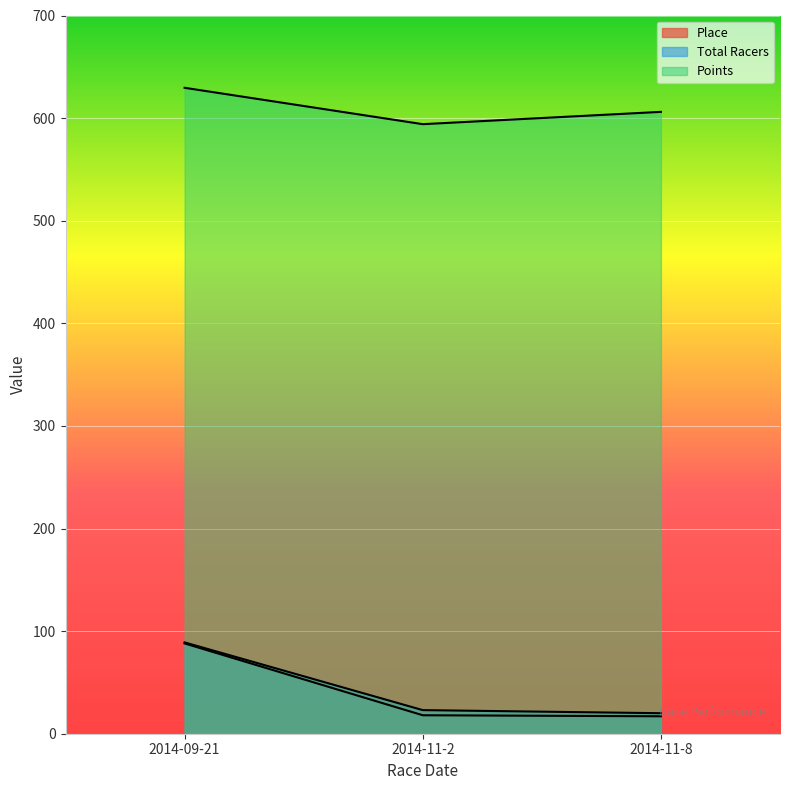

What position from the right is 2014-11-2?

2